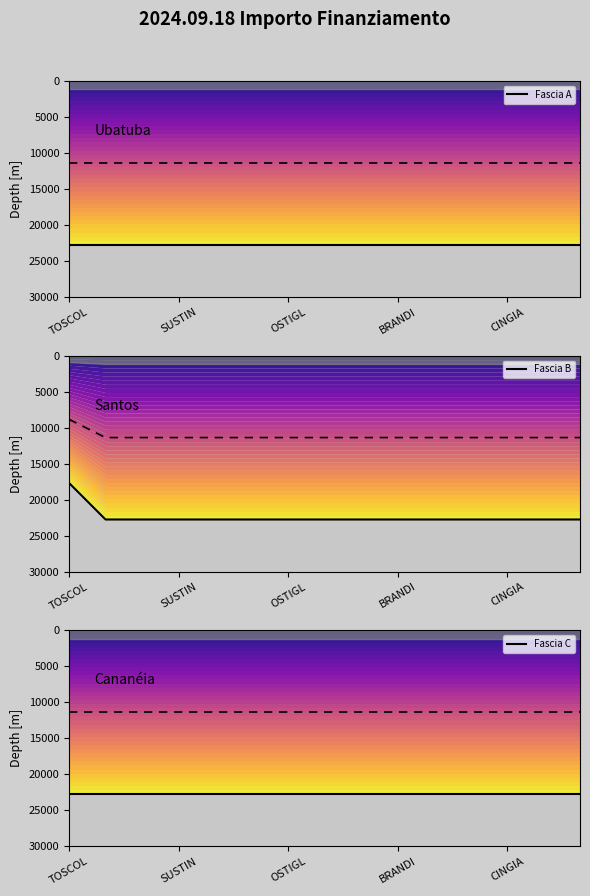

What is the value of the Fascia C point at the 3rd from the left?

22750.0